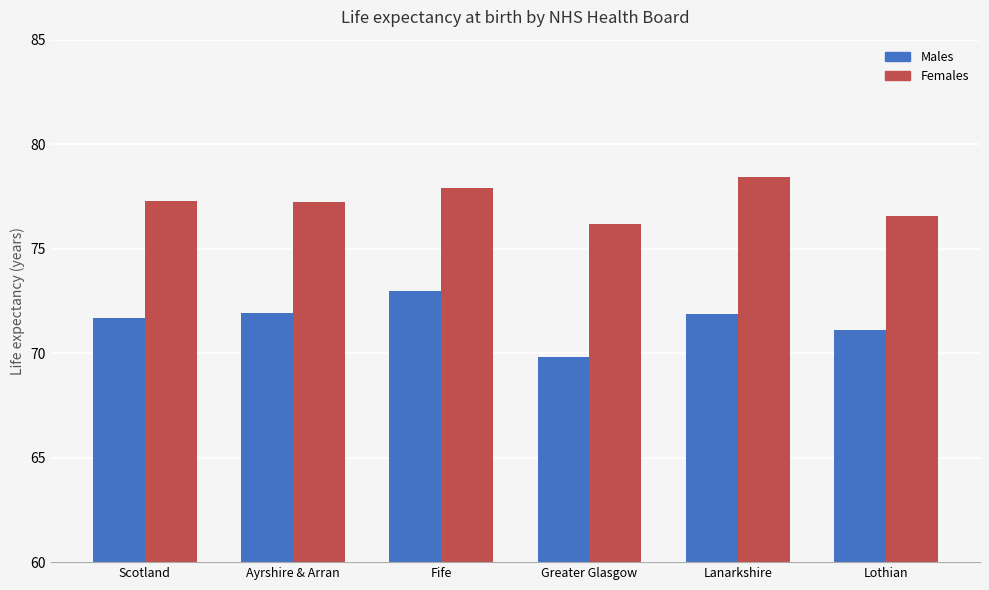

How many bars are there in each group?

2